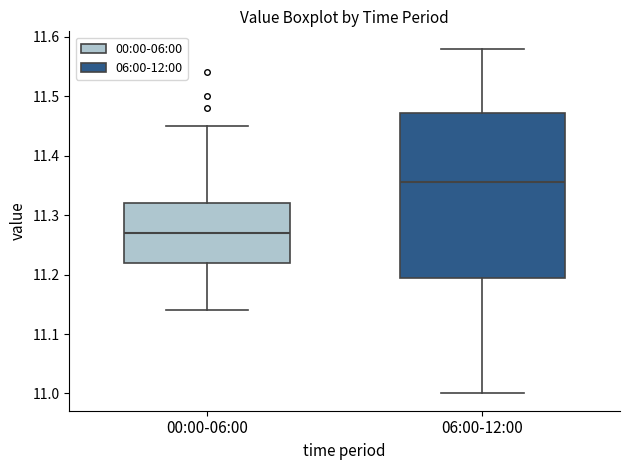

Which box's median line is the lowest?

00:00-06:00